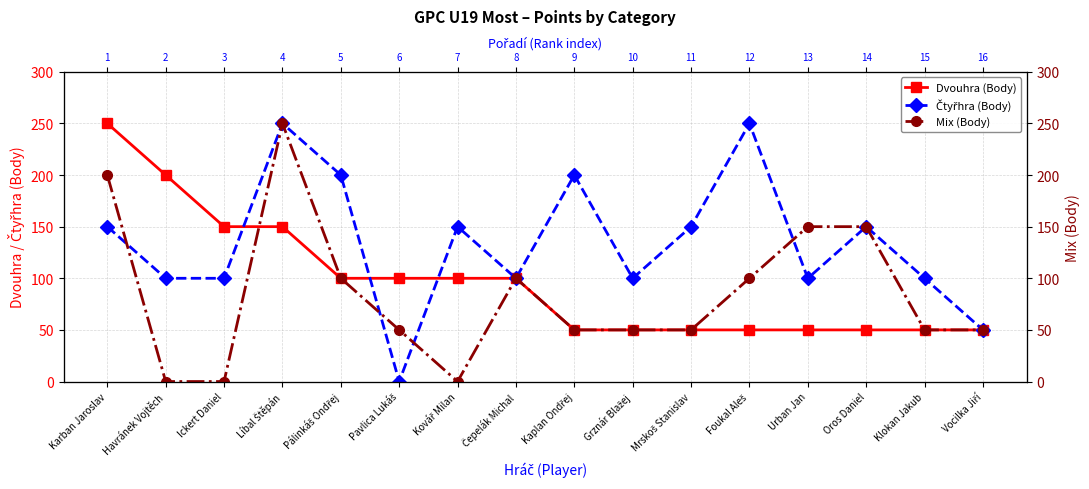

What are all the series names shown in the legend?

Dvouhra (Body), Čtyřhra (Body), Mix (Body)